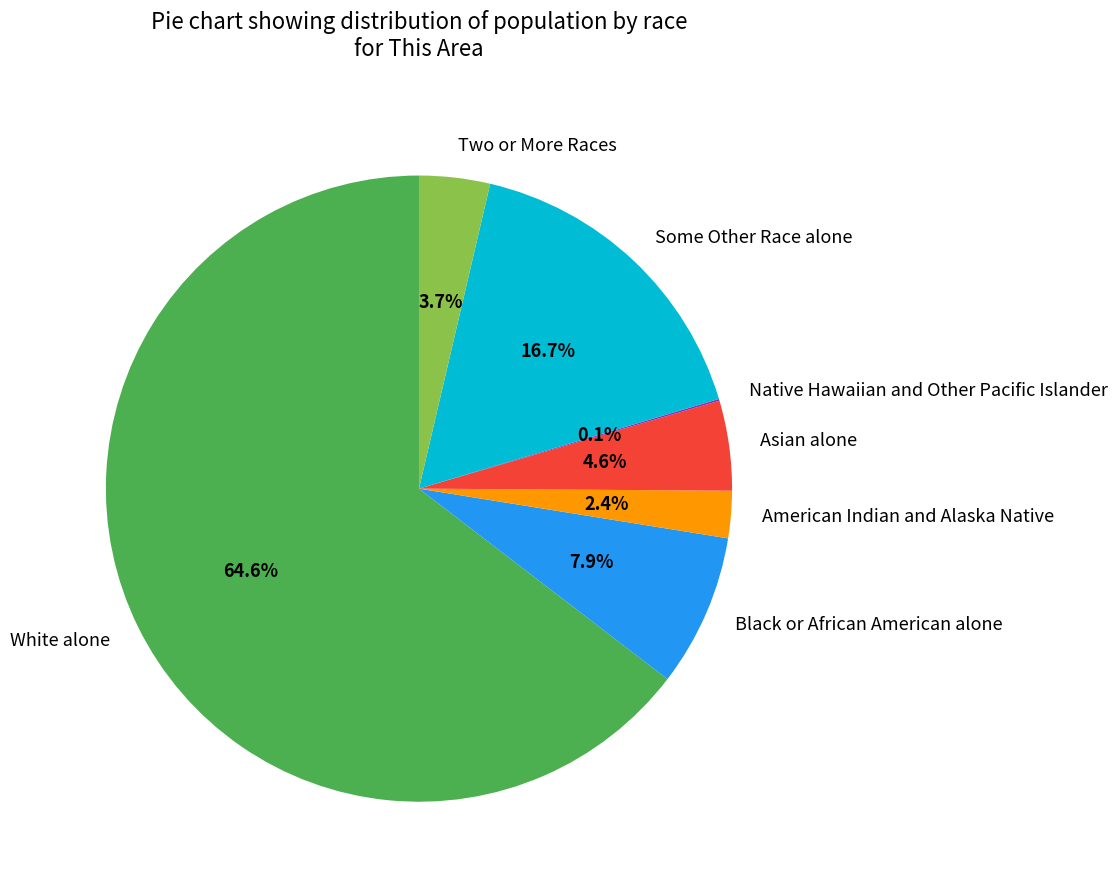

Is there a majority slice in this chart?

Yes